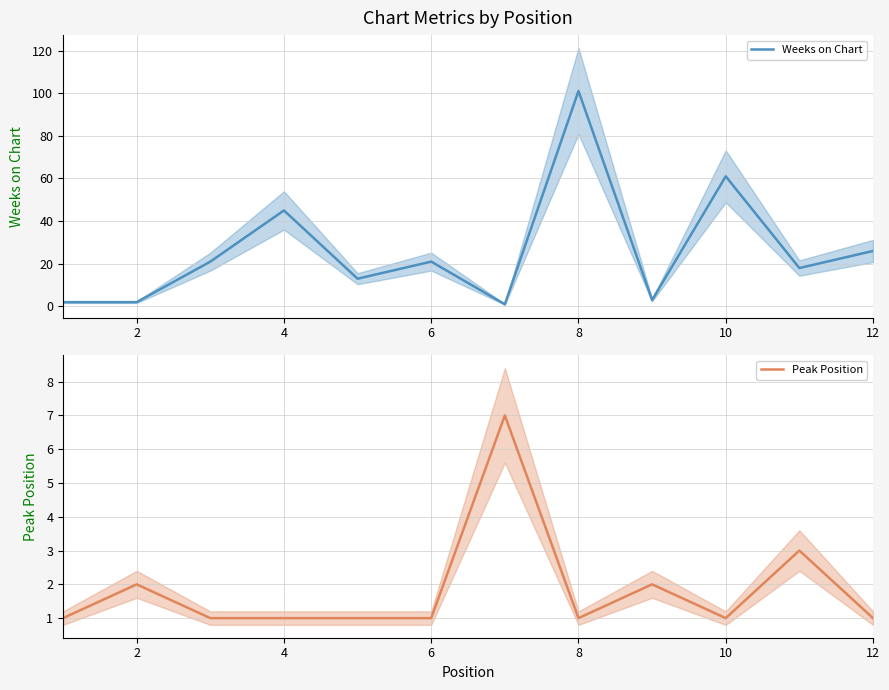

The value of Weeks on Chart at 6 is 8. True or false?

False